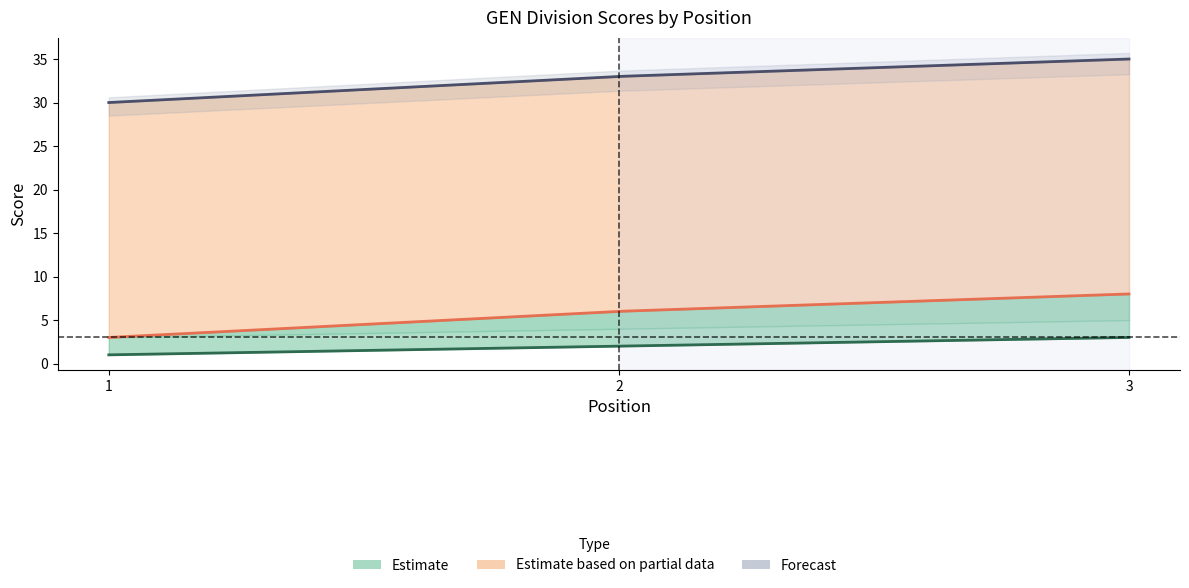

Reading right to left, extract all data points from this chart.

position_raw: 3=3	2=2	1=1
event_relative_score: 3=8	2=6	1=3
event_total_score: 3=35	2=33	1=30
round_relative_score: 3=8	2=6	1=3
round_total_score: 3=35	2=33	1=30
hole_6: 3=5	2=4	1=3